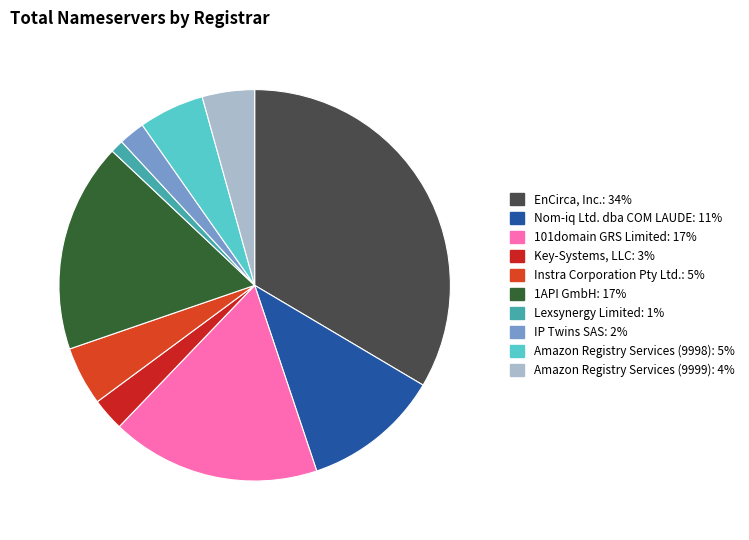

The Instra Corporation Pty Ltd. slice represents 5% of the pie. True or false?

True